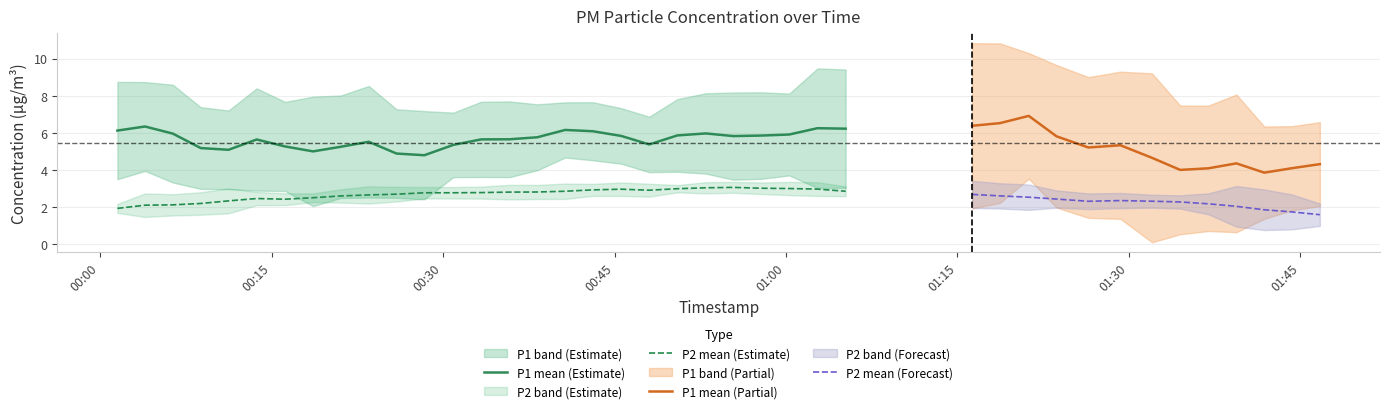

What is the sum of the P2 values at 19 and 9?

5.6